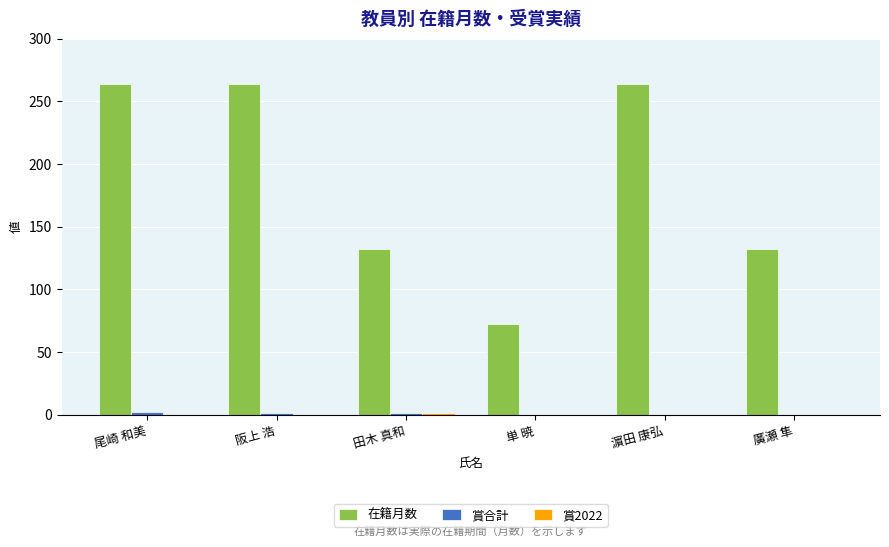

What is the total value across all series at 阪上 浩?

265